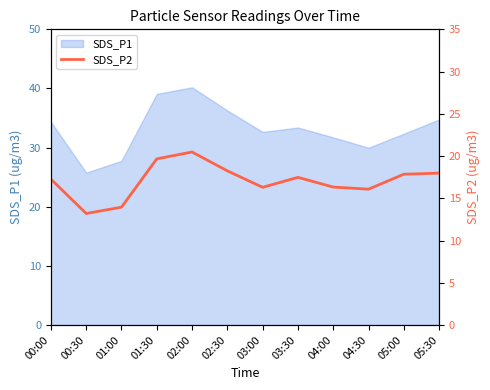

What is the sum of all values?

204.8